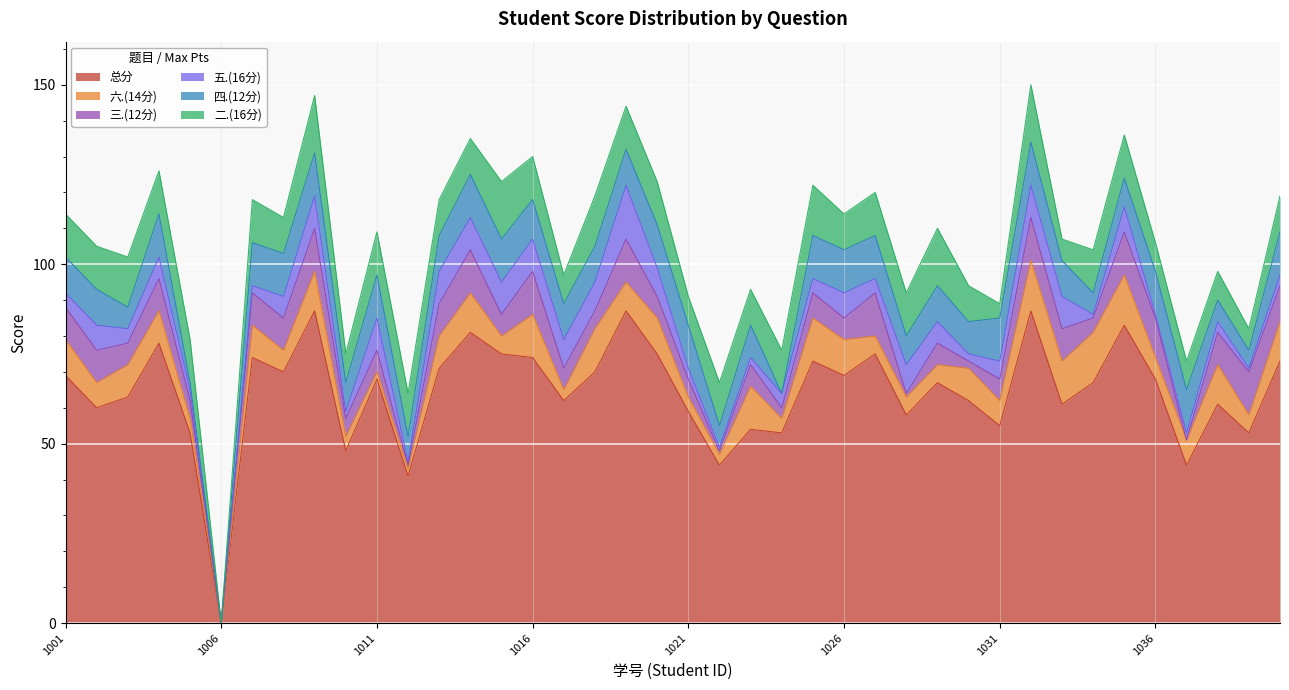

Between 2022111012 and 2022111036, which series saw the biggest shift?

总分